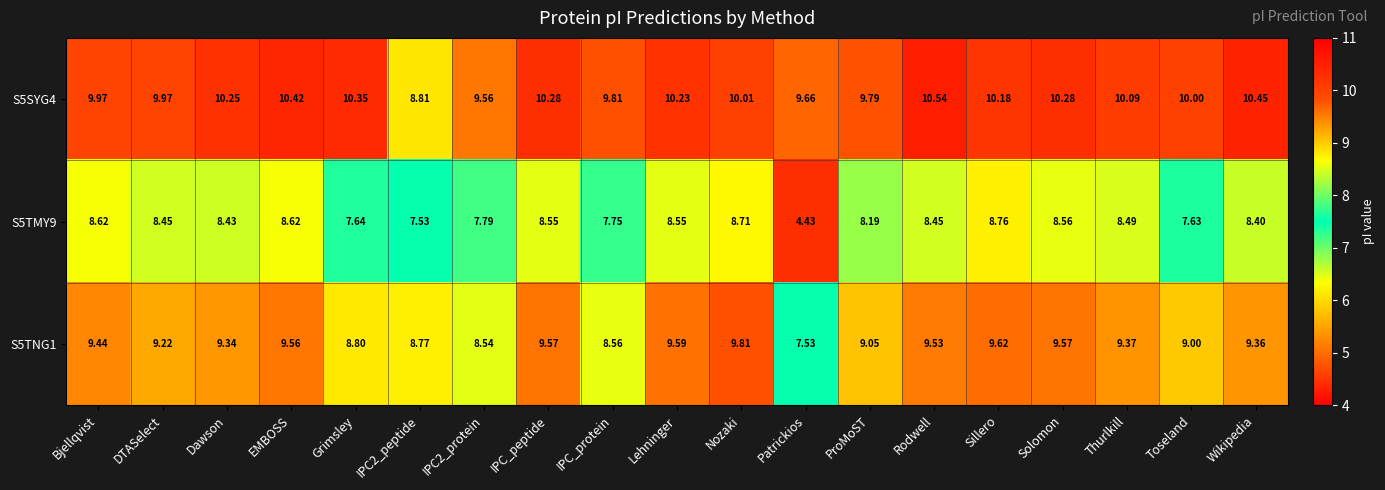

What is the maximum value shown in the chart?

10.5